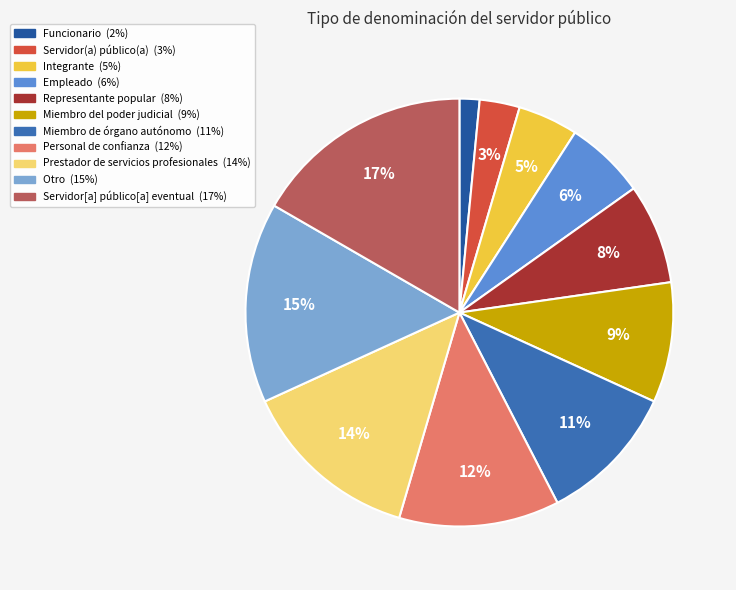

How many slices are in this pie chart?

11